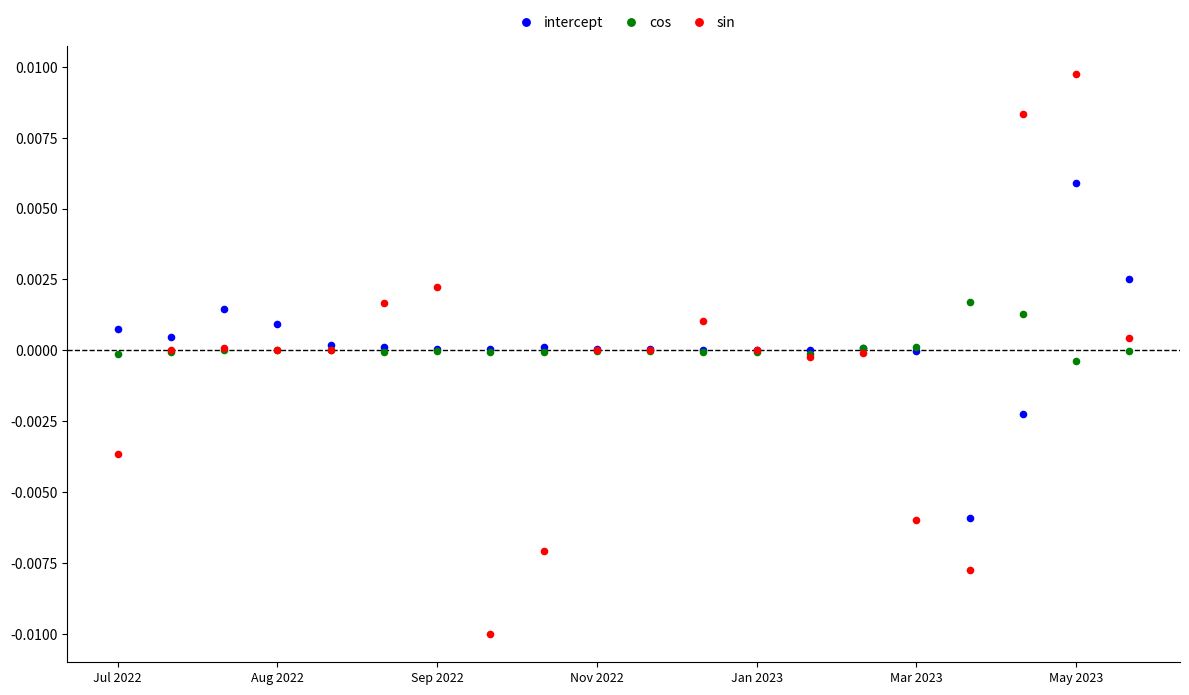

Which series has the largest Y range (max minus min)?

sin